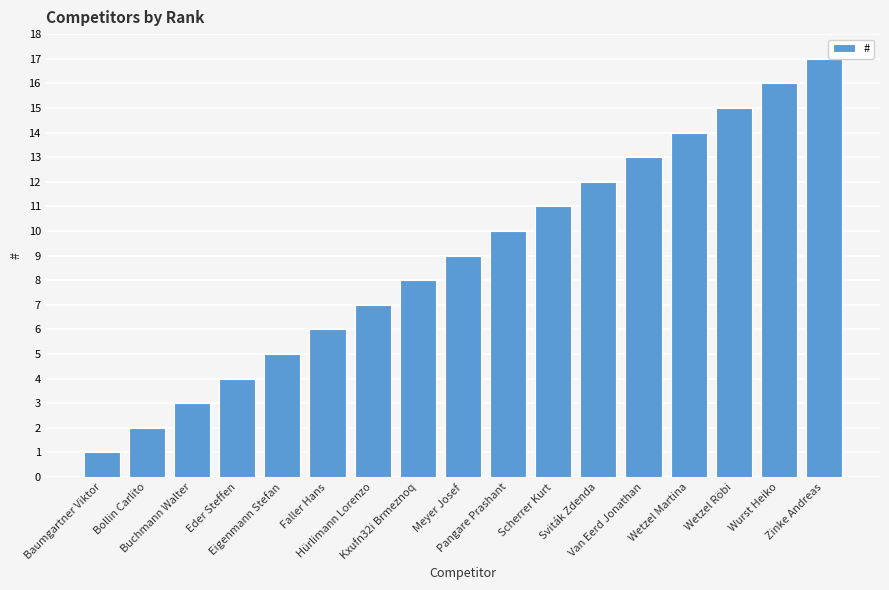

At which label is the value closest to 9?

Meyer Josef